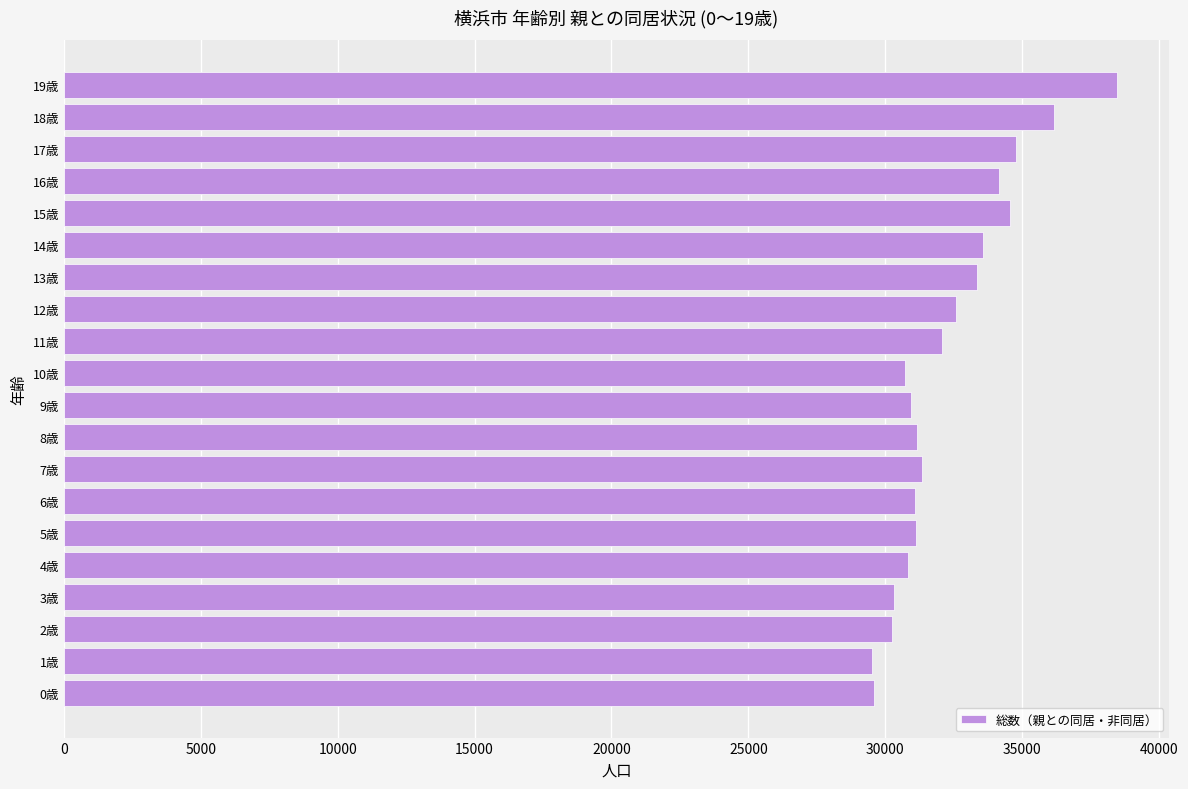

What is the sum of the values at 4歳 and 1歳?

60335